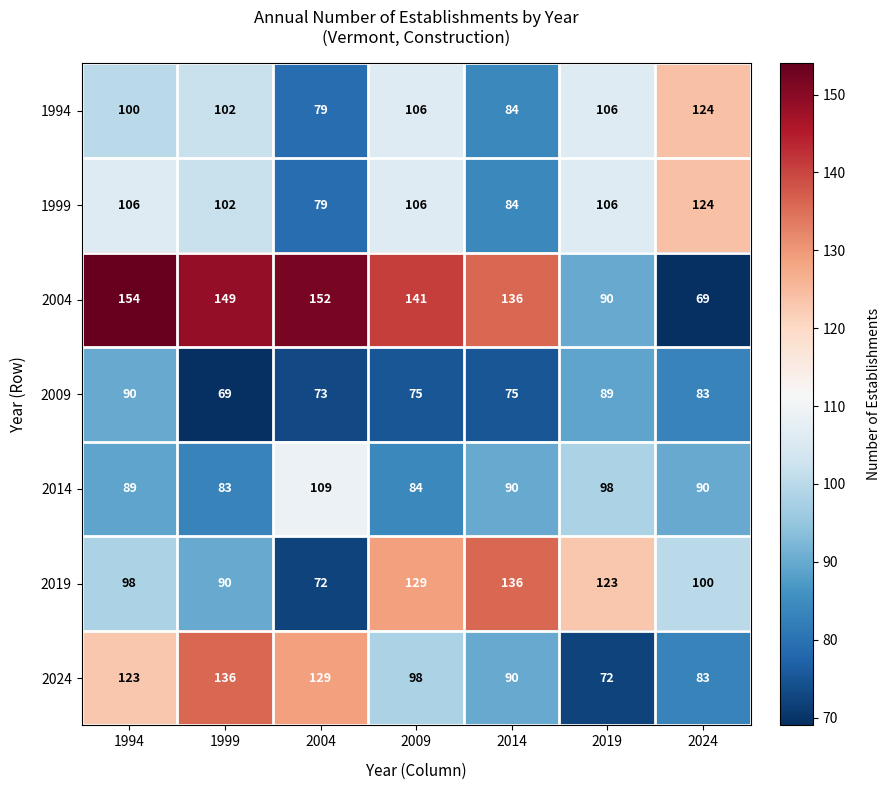

At which category is the sum across all series the highest?

1994